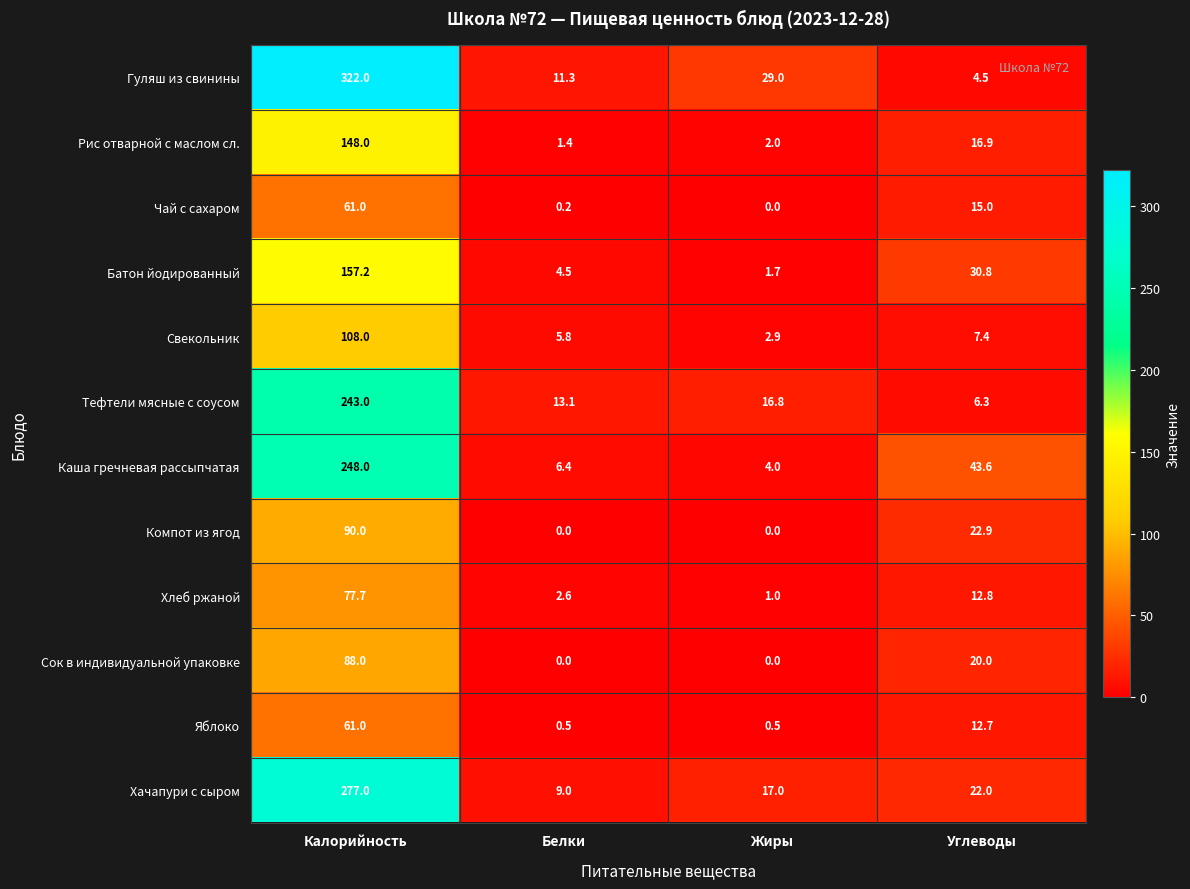

At how many categories does at least one series exceed 157?

1